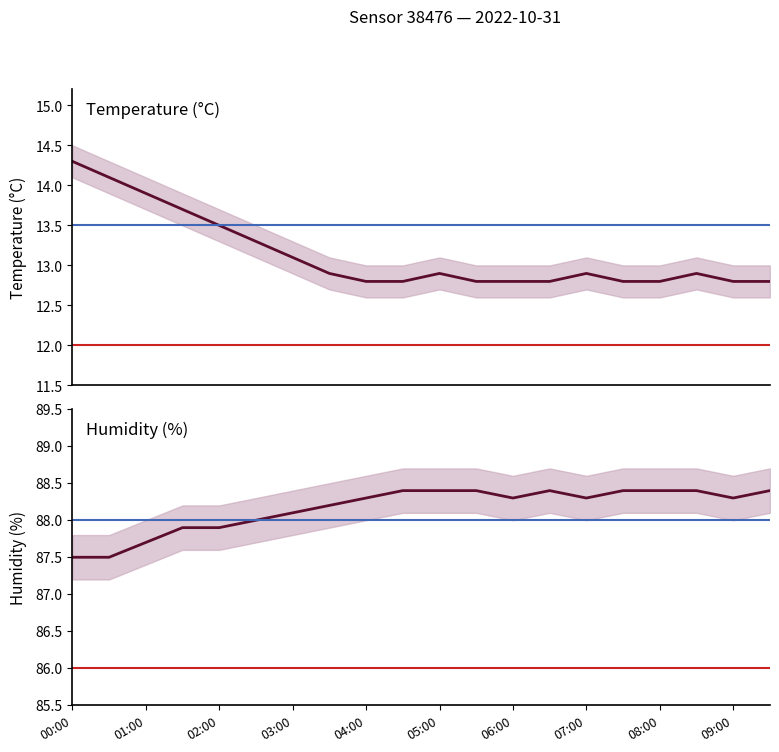

True or false: temperature_lower has a value of 13.9 at 00:30.

True